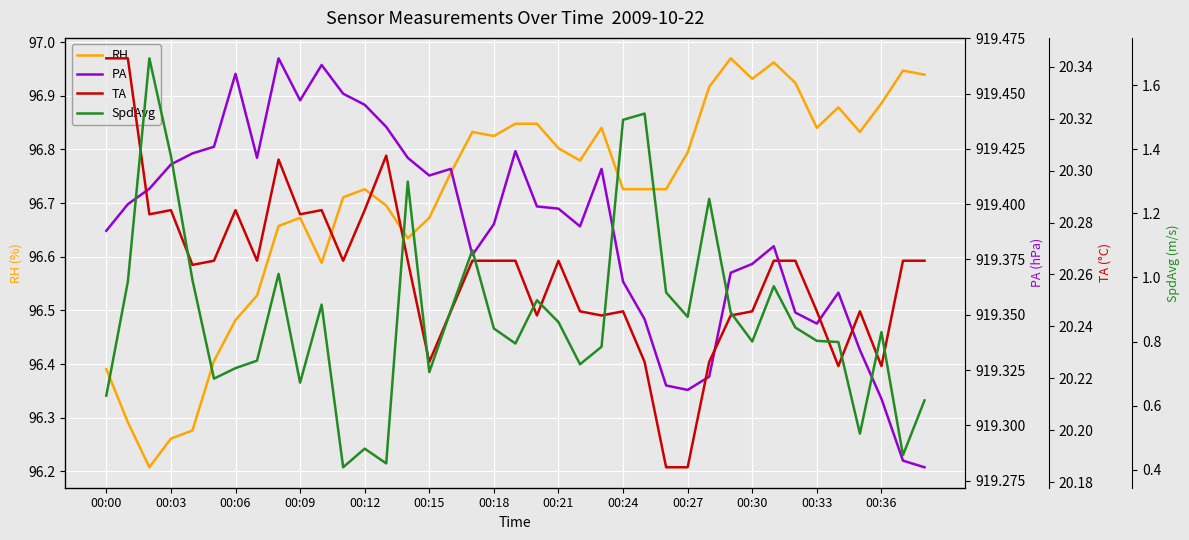

How many lines are shown in the chart?

4